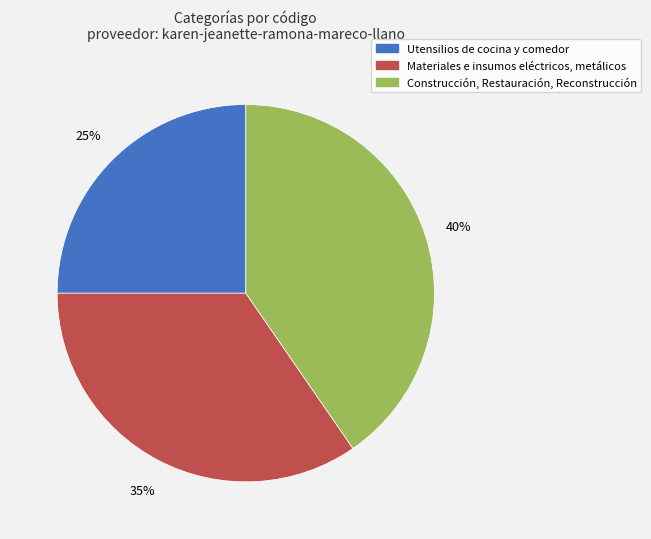

What is the smallest slice in the pie chart?

Utensilios de cocina y comedor